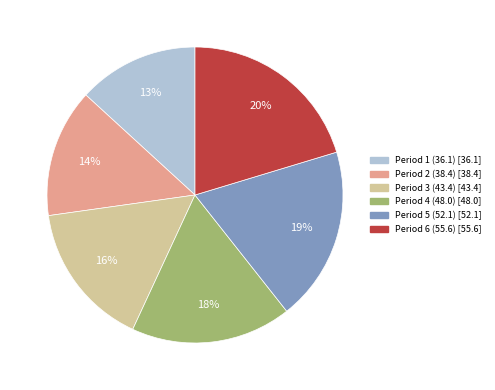

How many segments does this pie chart have?

6